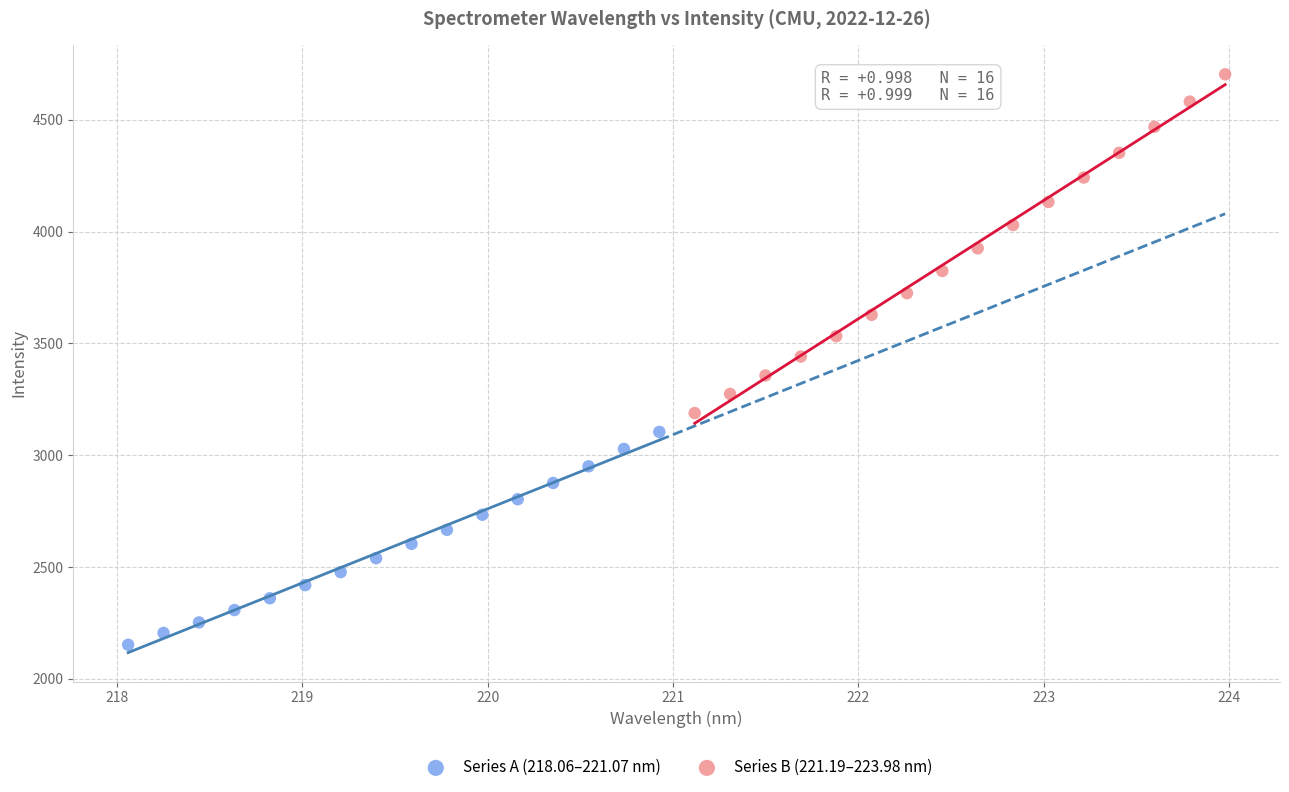

Which series reaches the maximum Y coordinate?

Series B (221.19–223.98 nm)